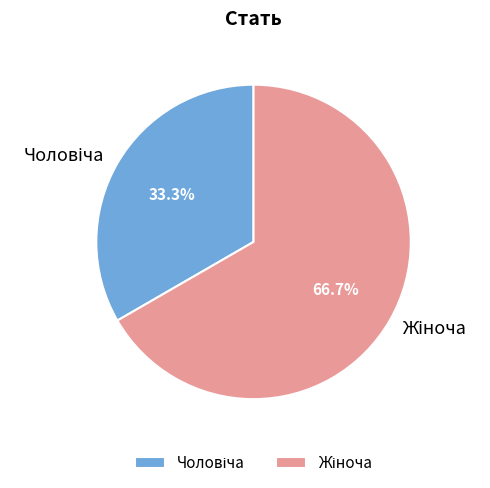

Is there any slice that represents more than half of the pie?

Yes